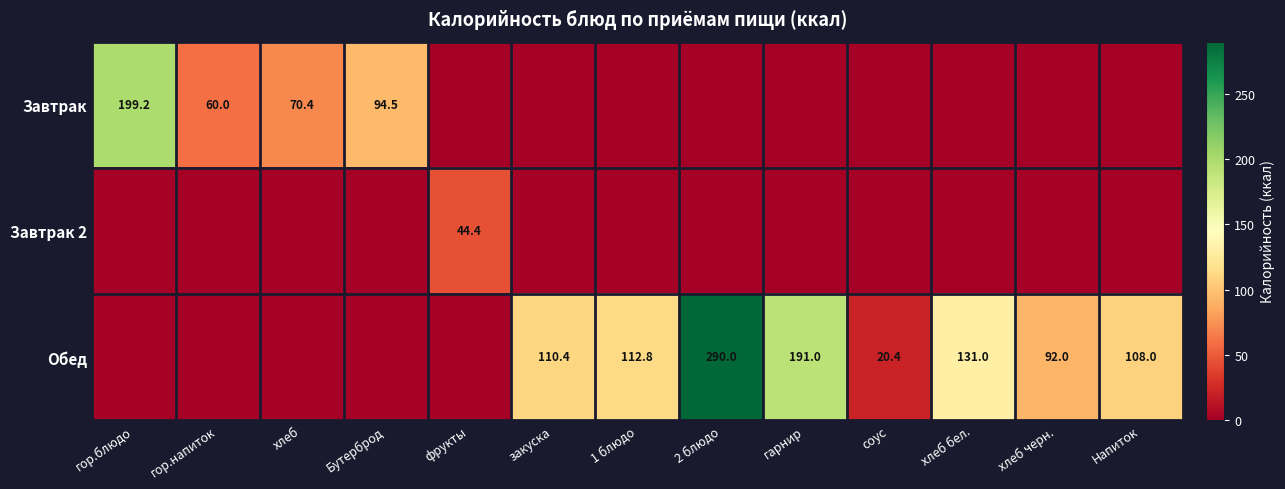

What is the difference between the Обед values at соус and гарнир?

170.6